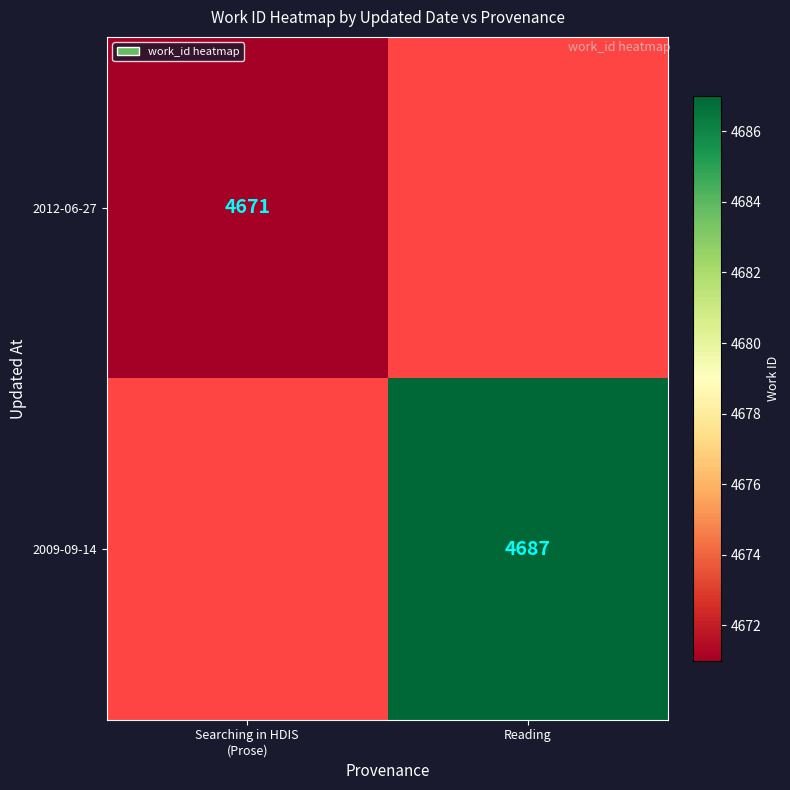

True or false: 2009-09-14 has a value of 4687 at Reading.

True